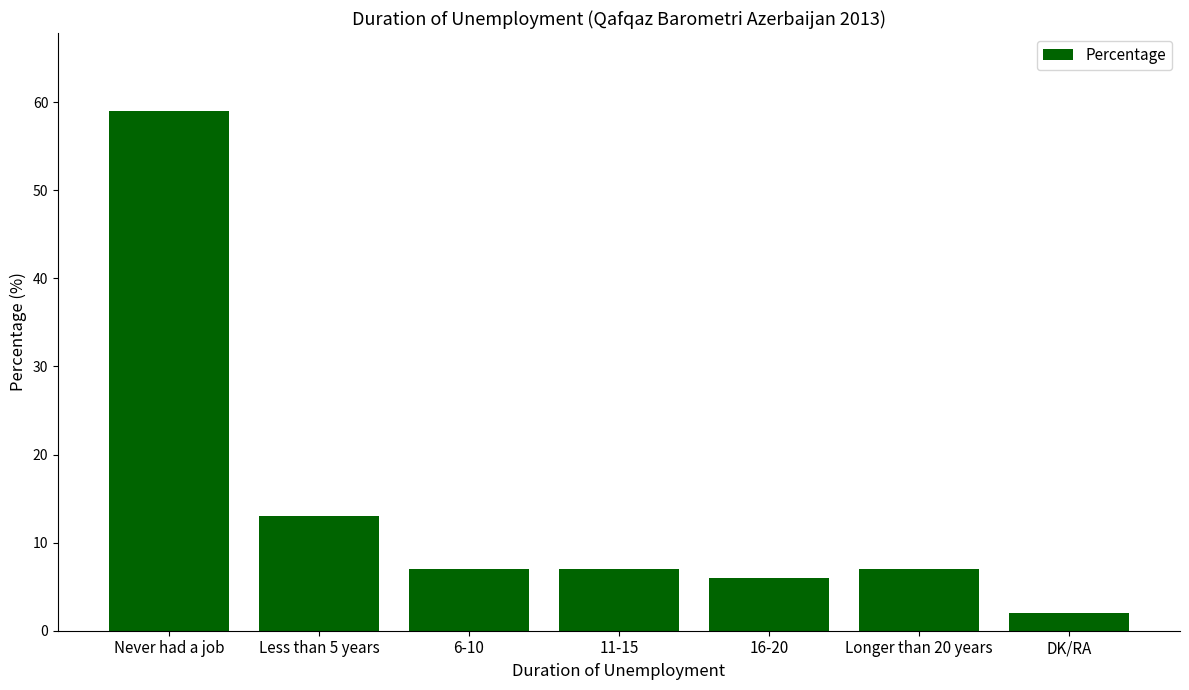

Reading left to right, extract all data points from this chart.

Never had a job=59	Less than 5 years=13	6-10=7	11-15=7	16-20=6	Longer than 20 years=7	DK/RA=2